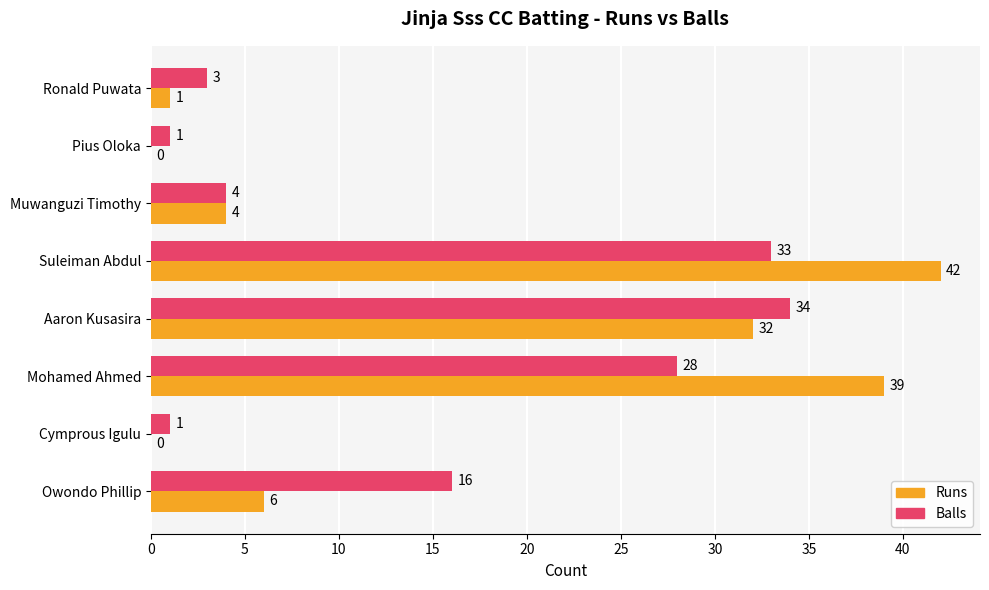

How many positive values does the Runs series have?

6